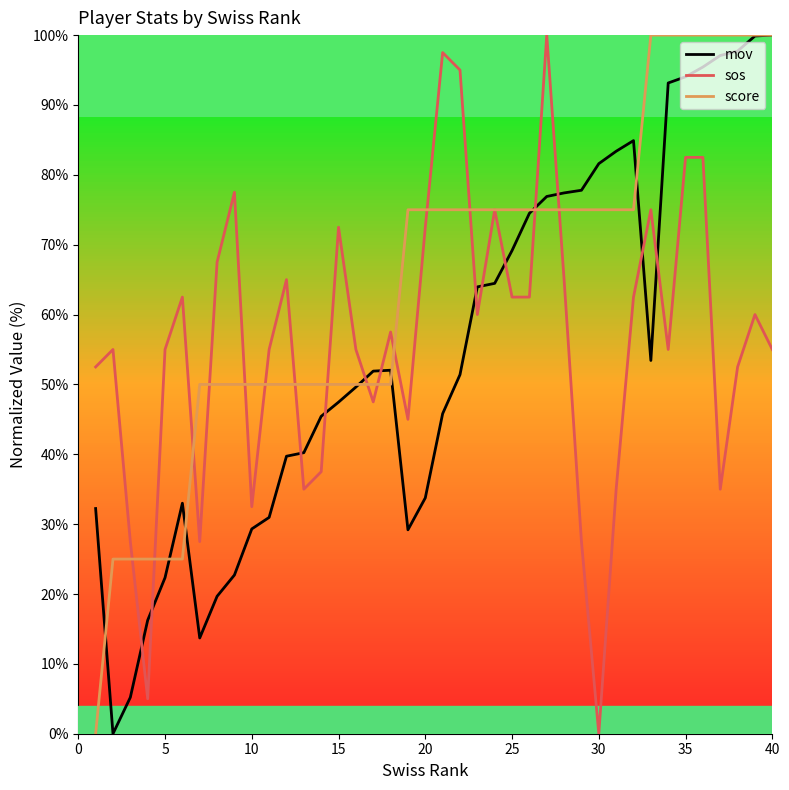

What is the greatest value displayed?

100.0